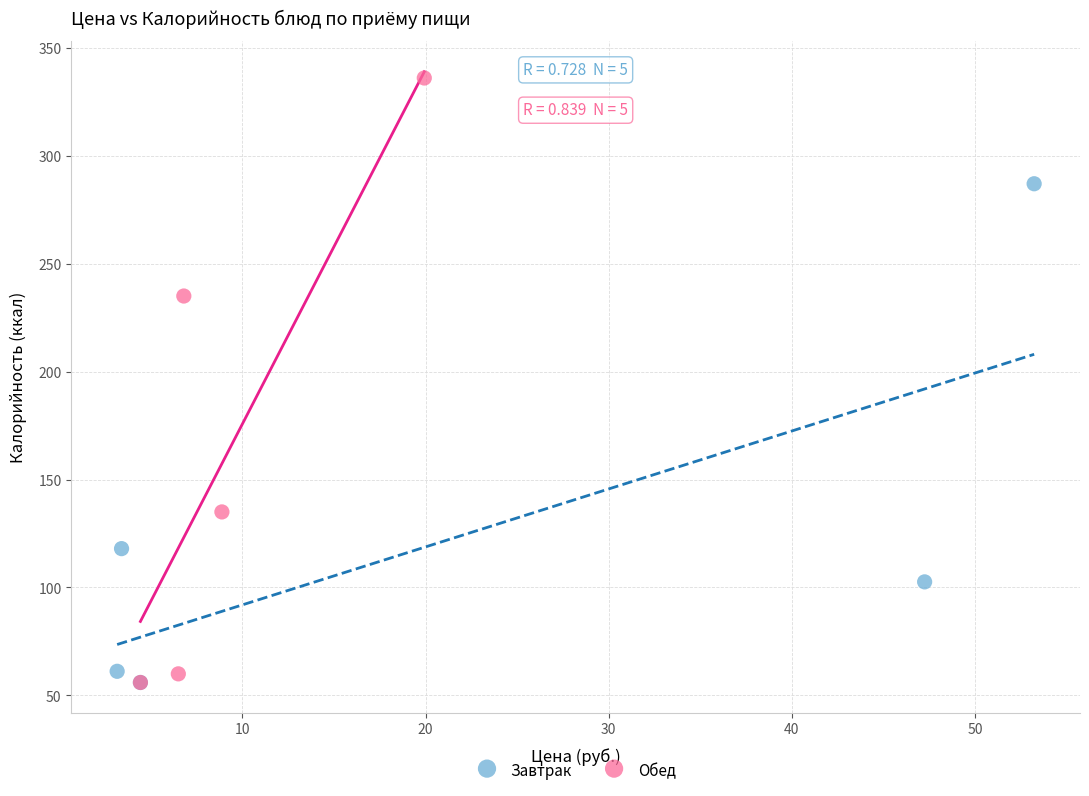

Which series contains the highest Y value?

Обед